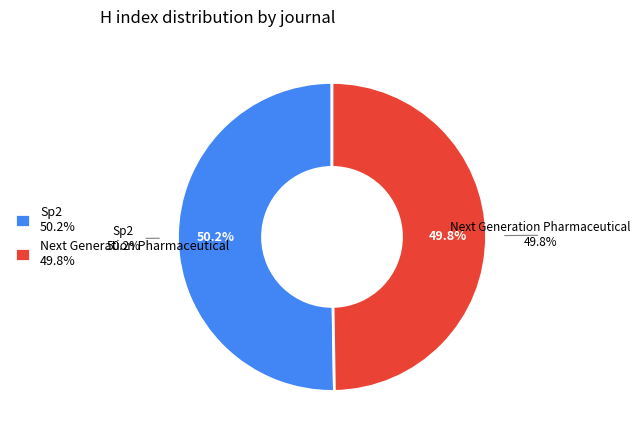

Does Sp2 account for over 50% of the chart?

Yes